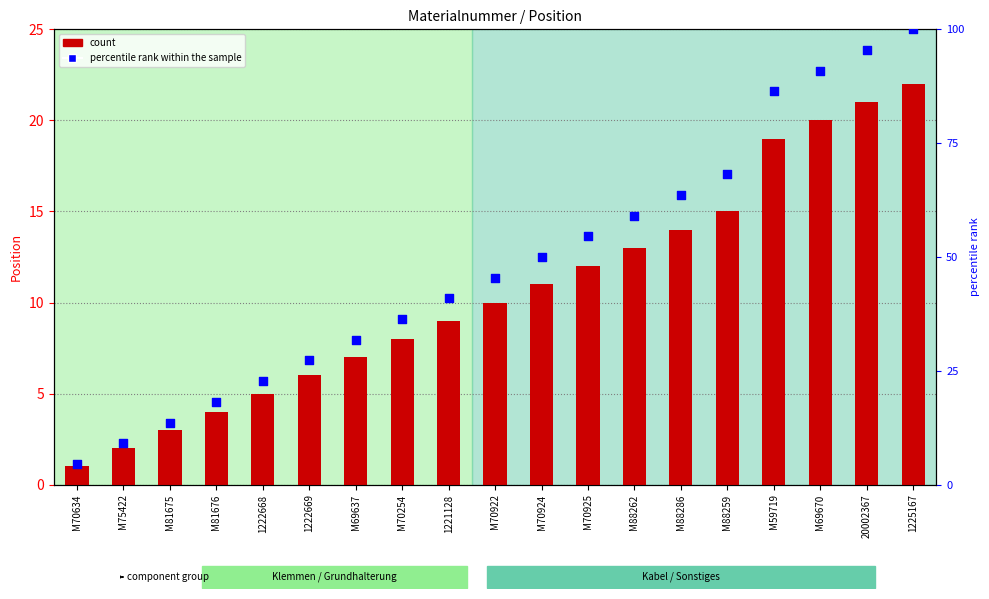

Is the value of percentile rank within the sample at 1222669 greater than the value of count at 1221128?

Yes